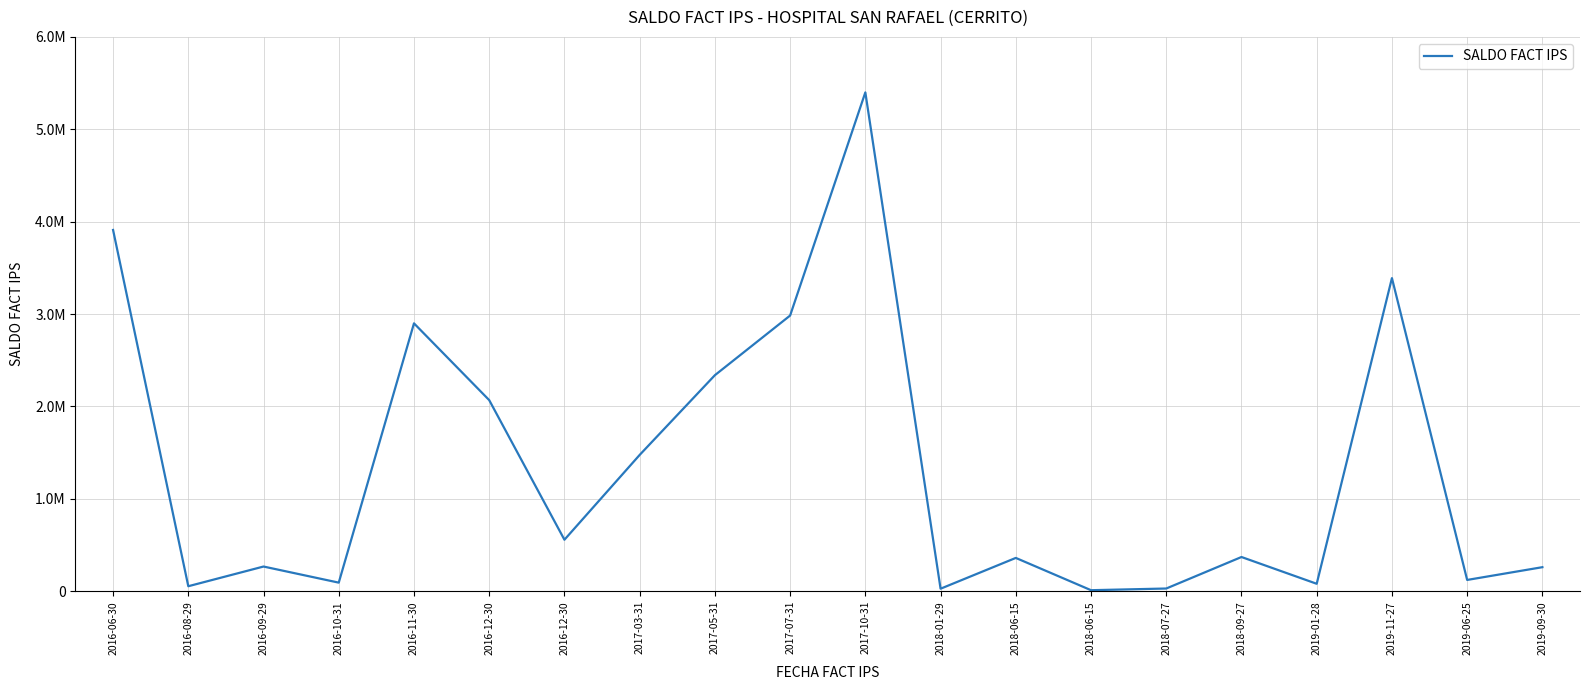

Is this an area chart (filled region under the line)?

No